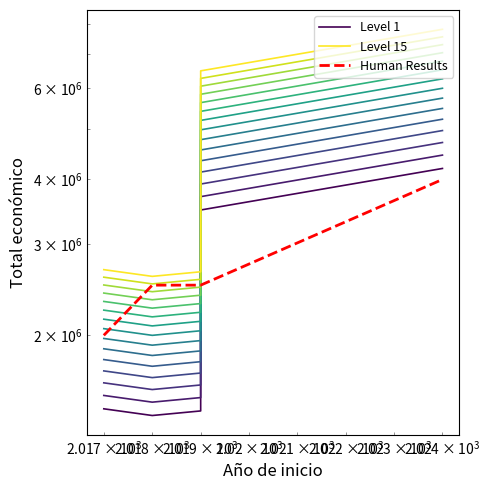

How many data points in Level 1 are less than 1441156?

2